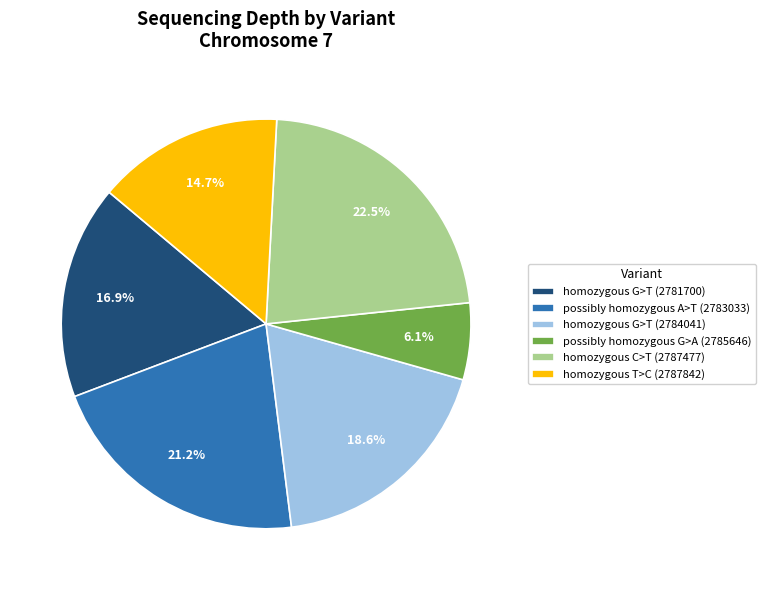

To the nearest percent, what is the average slice percentage?

17%